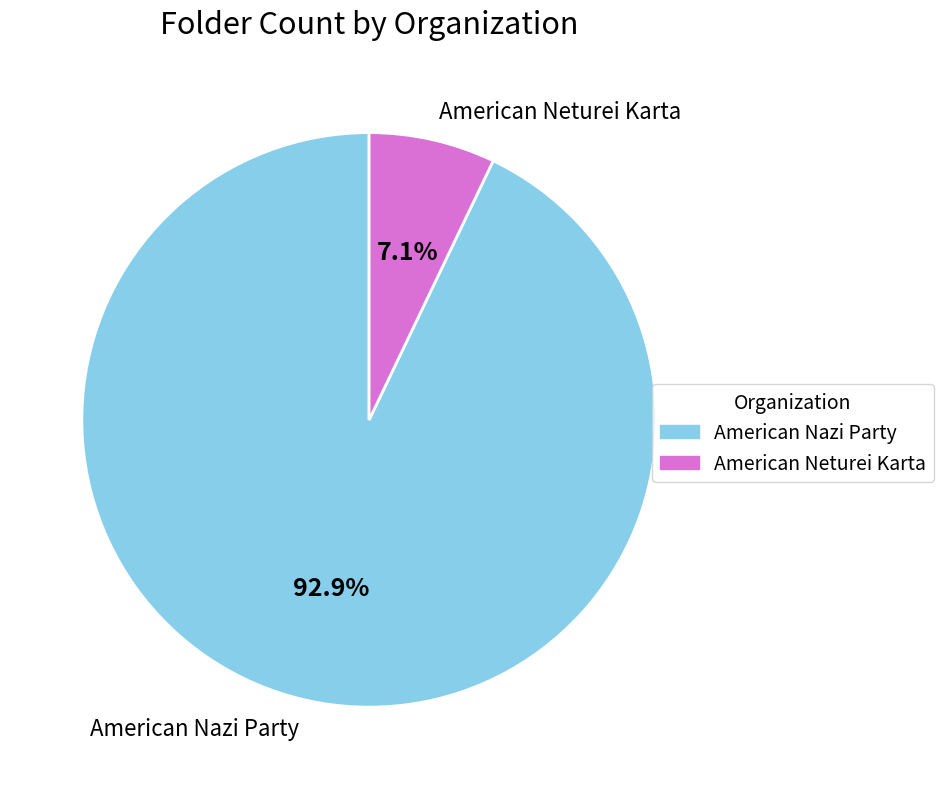

Is there any slice that represents more than half of the pie?

Yes